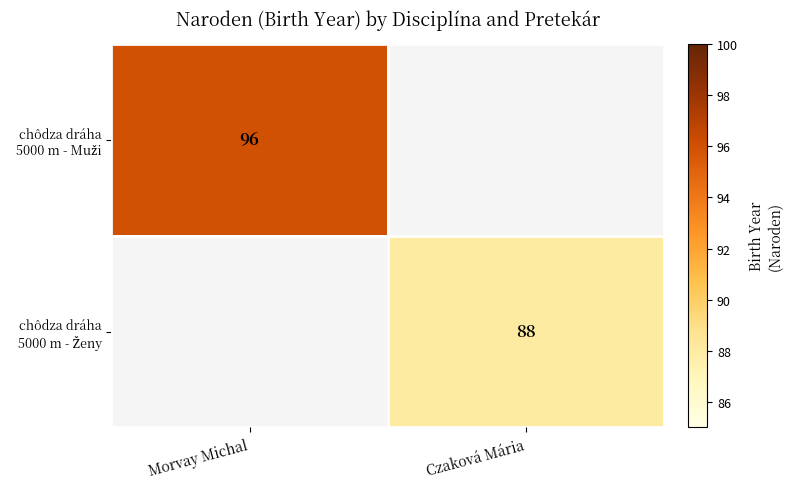

The chôdza dráha 5000 m - Muži series shows 96.0 at Morvay Michal. True or false?

True